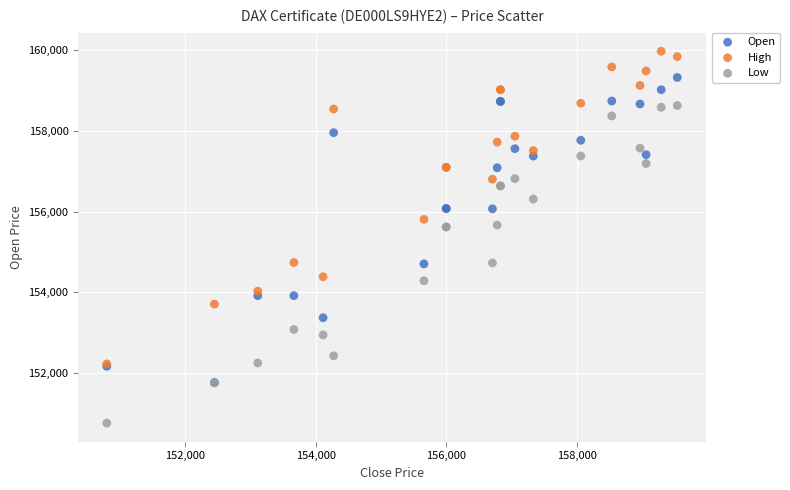

Which series contains the lowest Y value?

Low